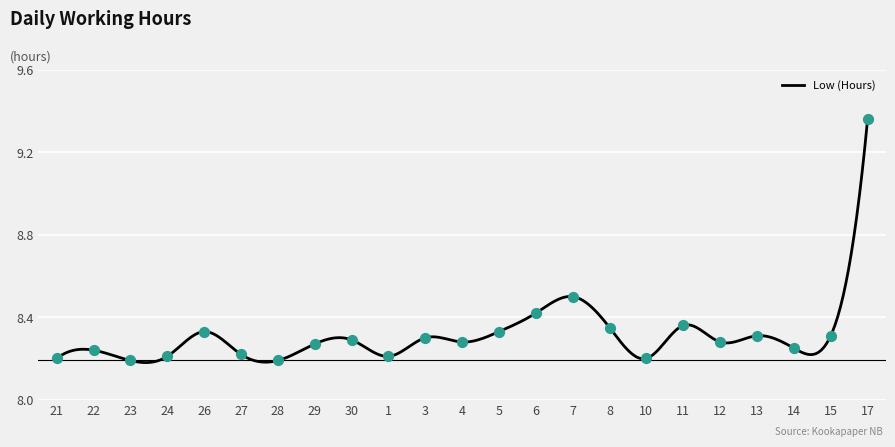

Which has a higher value, 21 or 24?

24